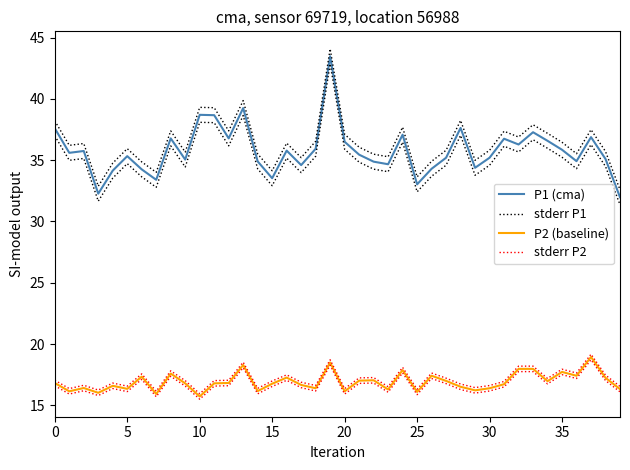

What is the maximum value for P1 (cma)?

43.5